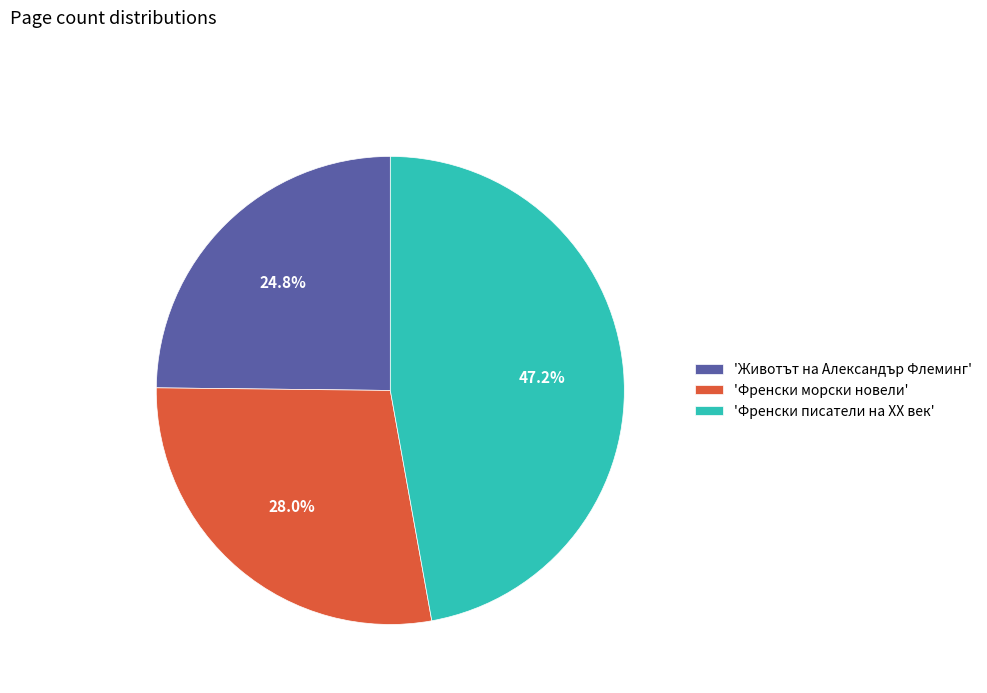

To the nearest percent, what is the difference between the largest and smallest slice percentages?

22%